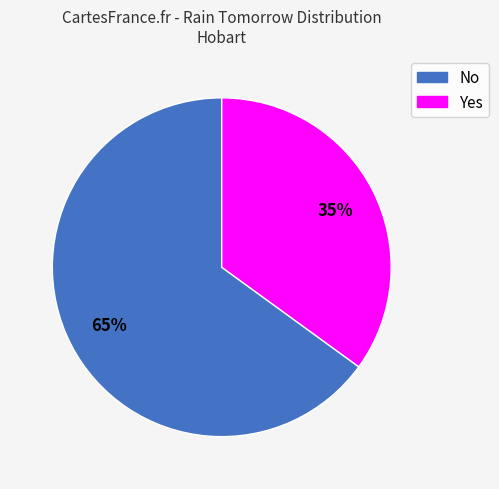

Count the number of slices in the pie.

2